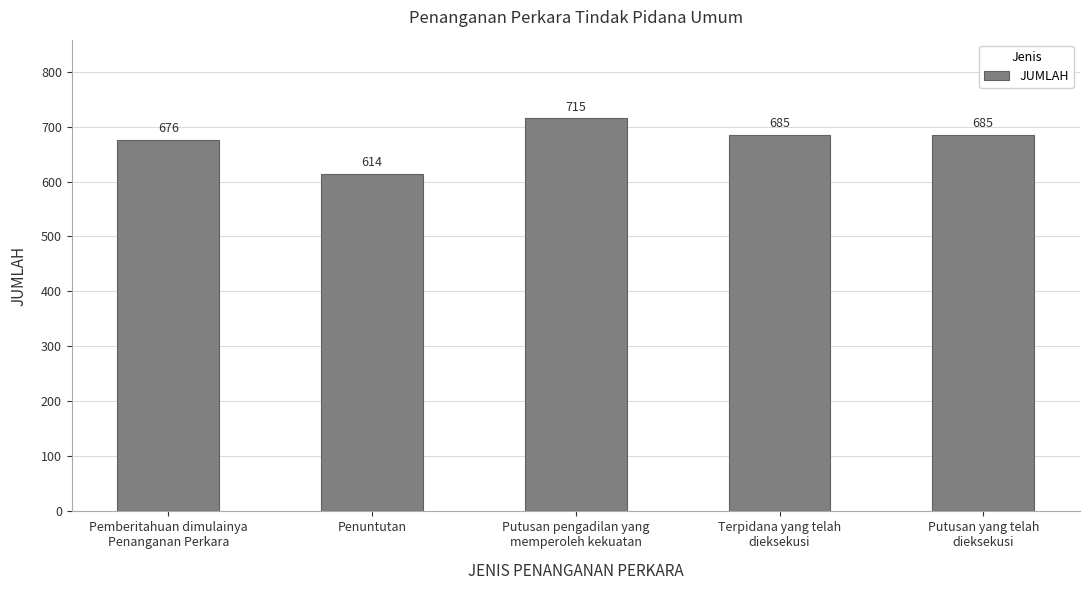

How many values are below 685?

2